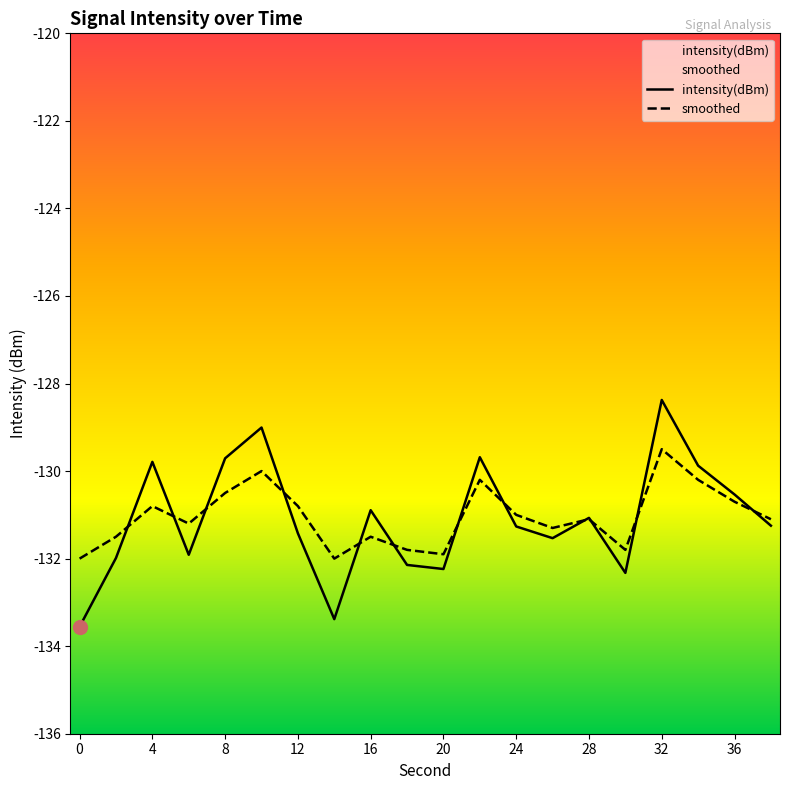

Which series ends up on top after the final intersection of intensity(dBm) and smoothed?

smoothed